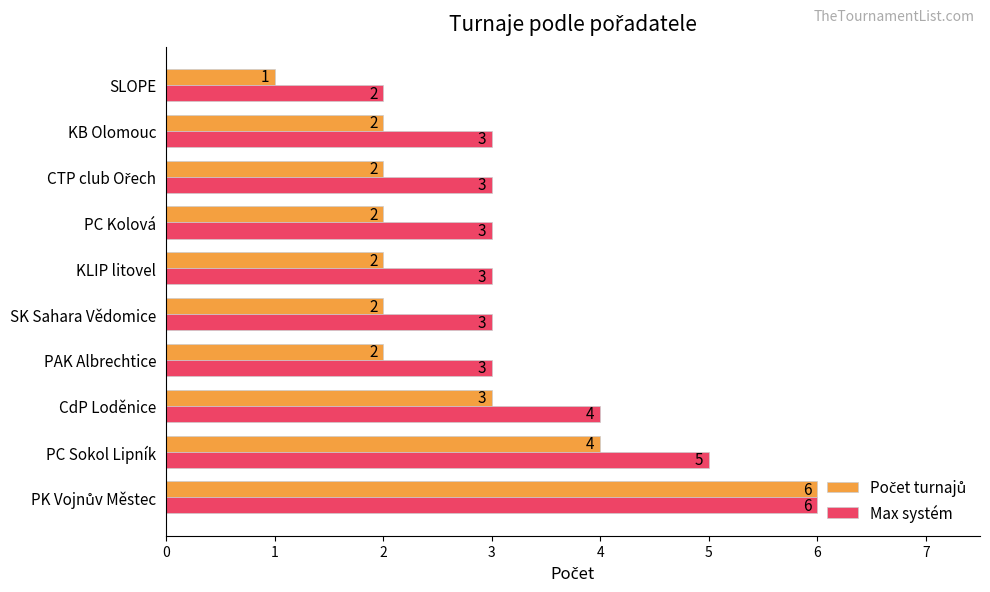

What is the maximum value shown in the chart?

6